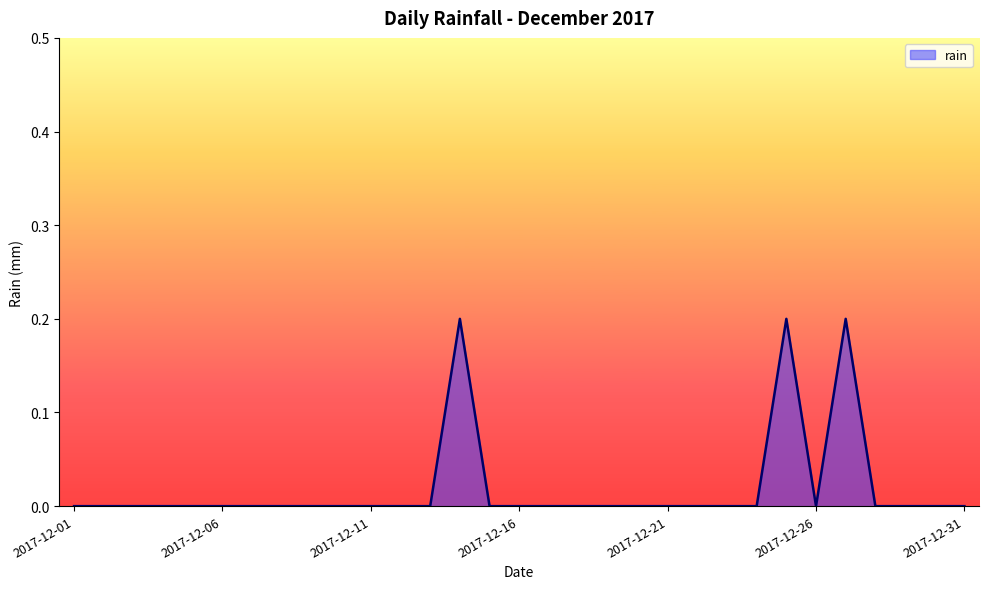

Reading left to right, list all the values displayed in this chart.

2017-12-01=0.0	2017-12-02=0.0	2017-12-03=0.0	2017-12-04=0.0	2017-12-05=0.0	2017-12-06=0.0	2017-12-07=0.0	2017-12-08=0.0	2017-12-09=0.0	2017-12-10=0.0	2017-12-11=0.0	2017-12-12=0.0	2017-12-13=0.0	2017-12-14=0.2	2017-12-15=0.0	2017-12-16=0.0	2017-12-17=0.0	2017-12-18=0.0	2017-12-19=0.0	2017-12-20=0.0	2017-12-21=0.0	2017-12-22=0.0	2017-12-23=0.0	2017-12-24=0.0	2017-12-25=0.2	2017-12-26=0.0	2017-12-27=0.2	2017-12-28=0.0	2017-12-29=0.0	2017-12-30=0.0	2017-12-31=0.0